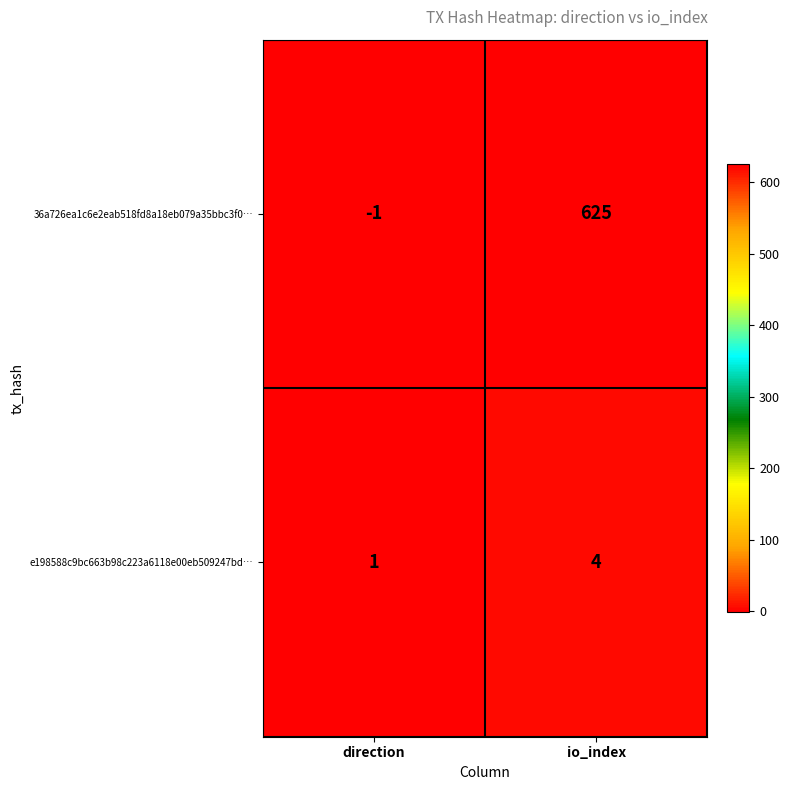

Read the 36a726ea1c6e2eab518fd8a18eb079a35bbc3f0… value at io_index.

625